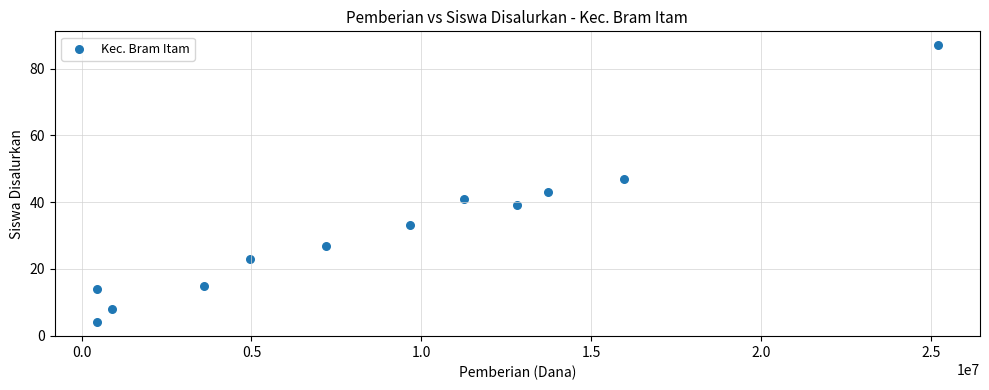

What is the range of Y values (max minus min)?

83